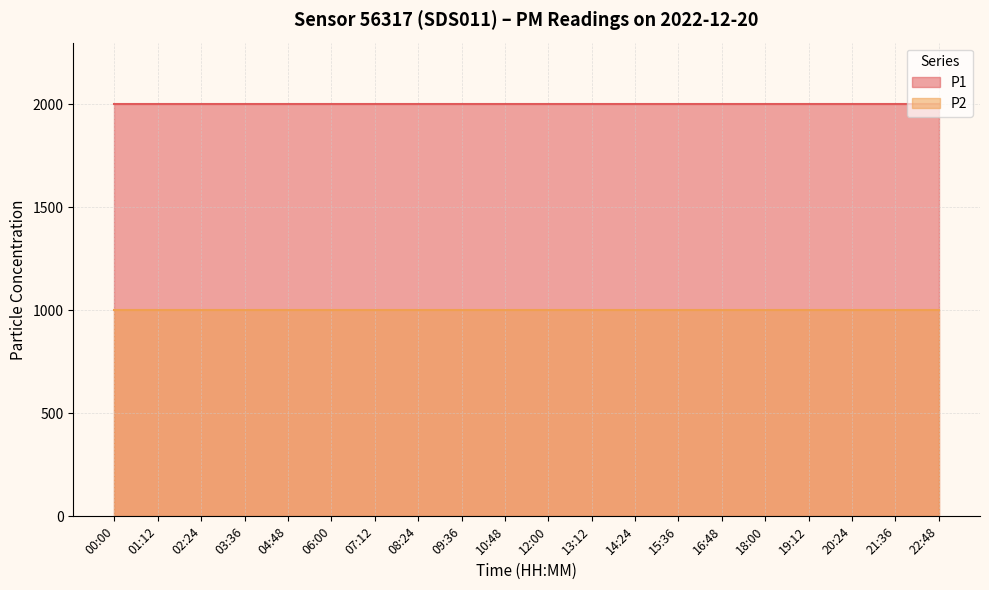

True or false: P1 and P2 intersect in this chart.

False